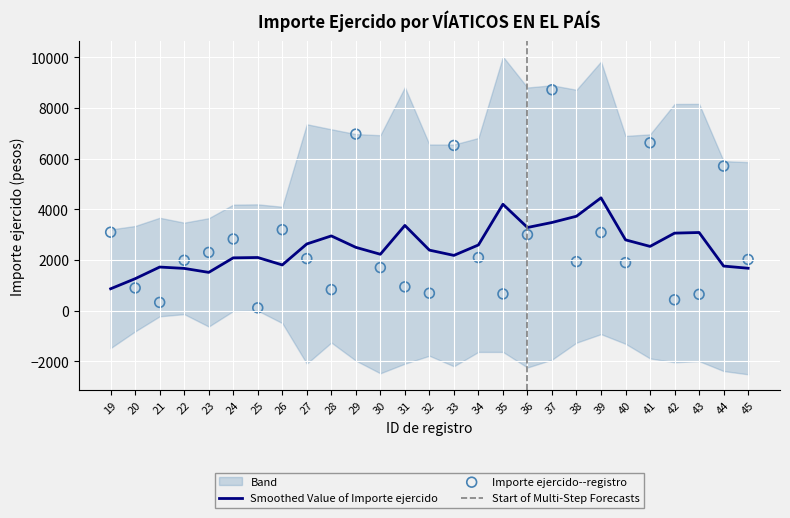

Between 39 and 25, which is larger?

39